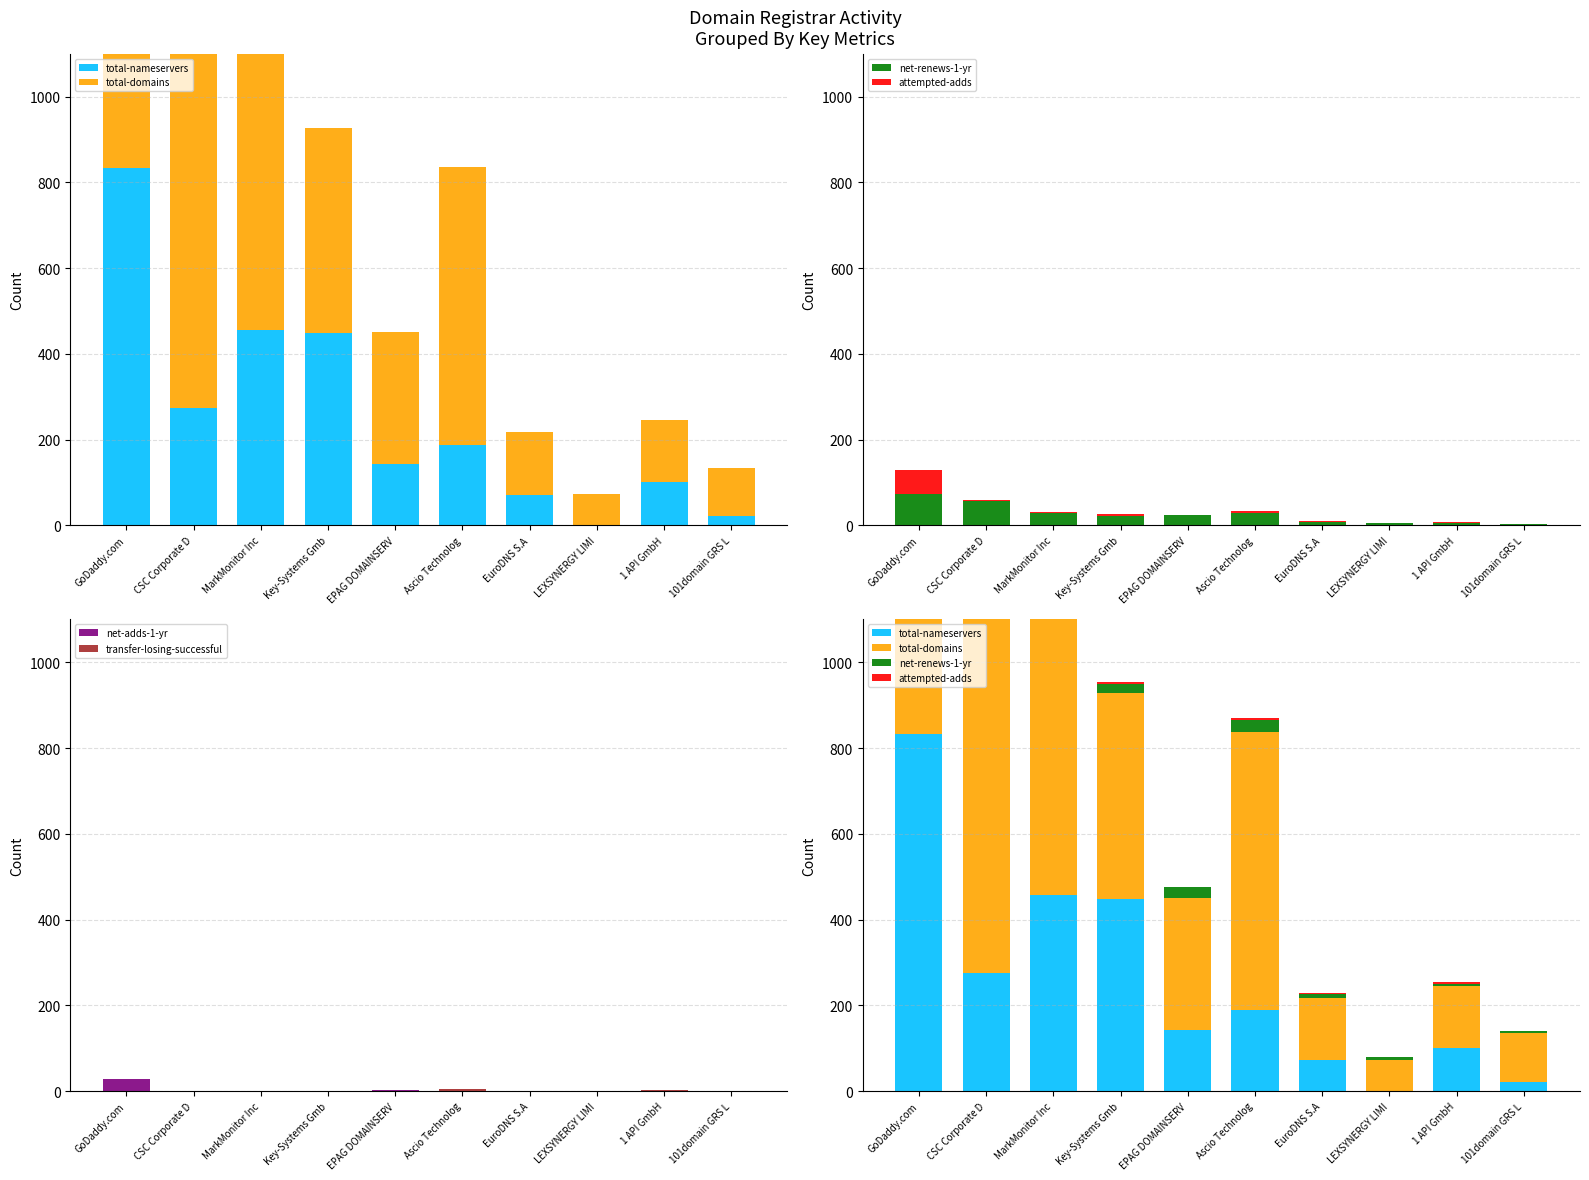

What is the difference between the maximum and minimum values in the net-renews-1-yr series?

69